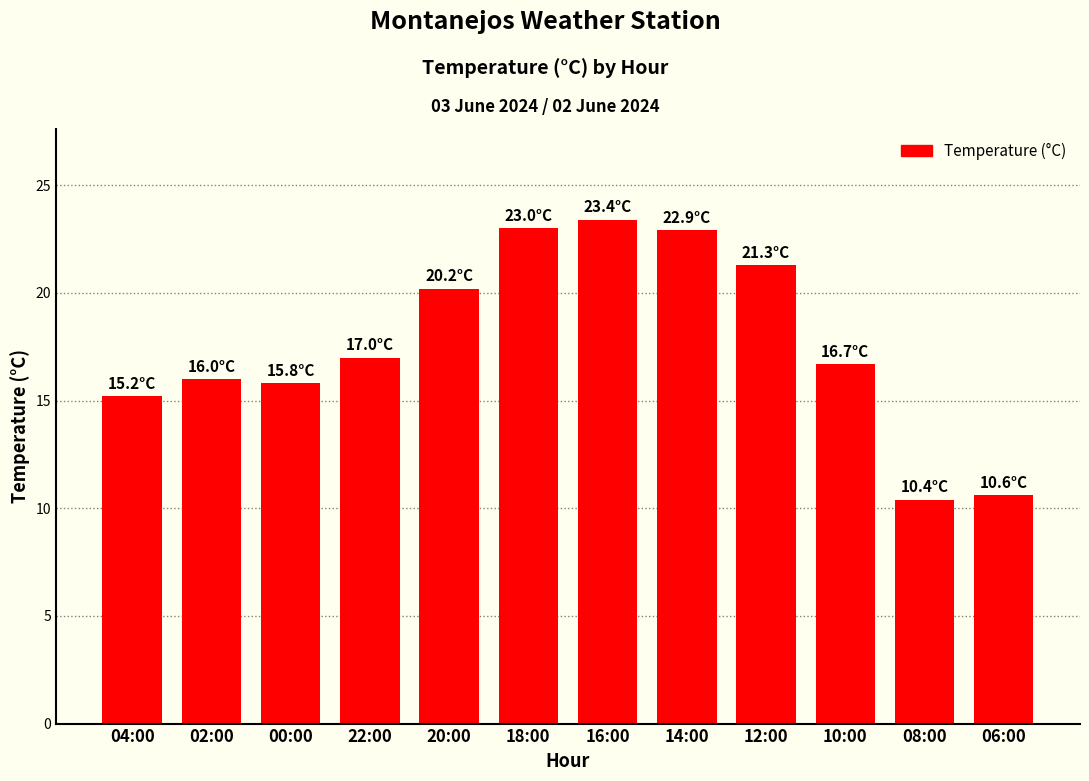

What is the value of the 8th bar from the left?

22.9